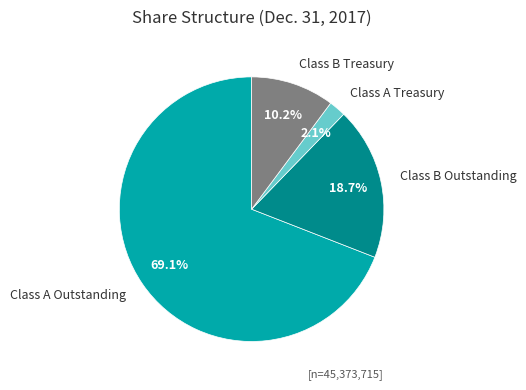

Does Class A Outstanding represent more than half of the total?

Yes